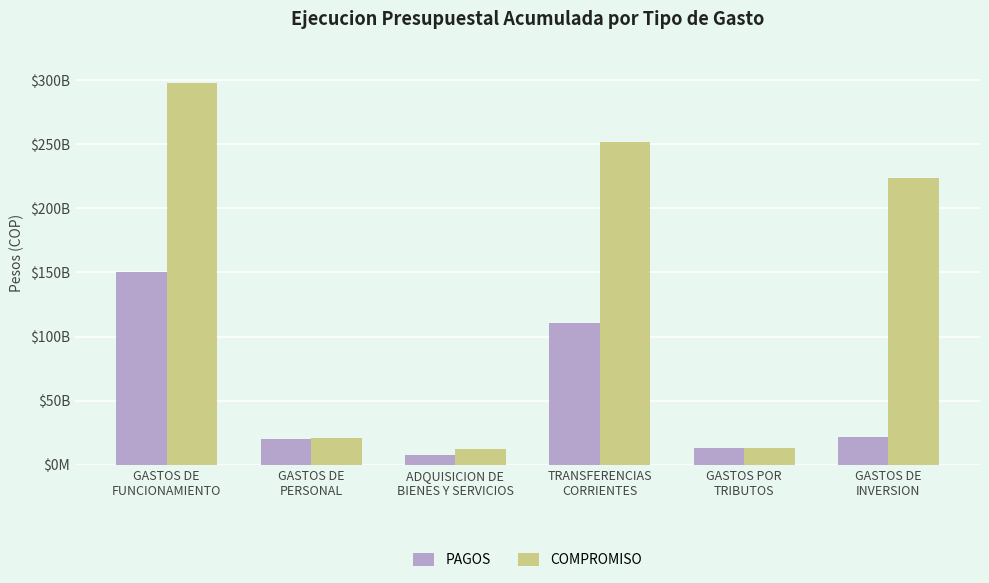

Are the bars grouped side by side (vs. stacked)?

Yes